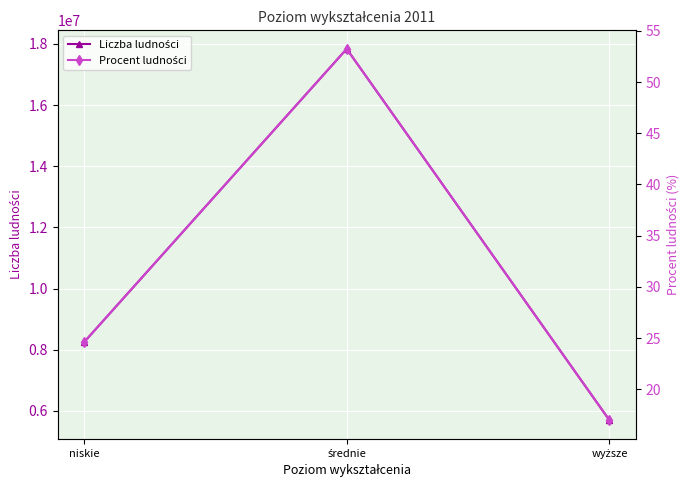

List the series in order of their peak value, highest first.

Liczba ludności, Procent ludności